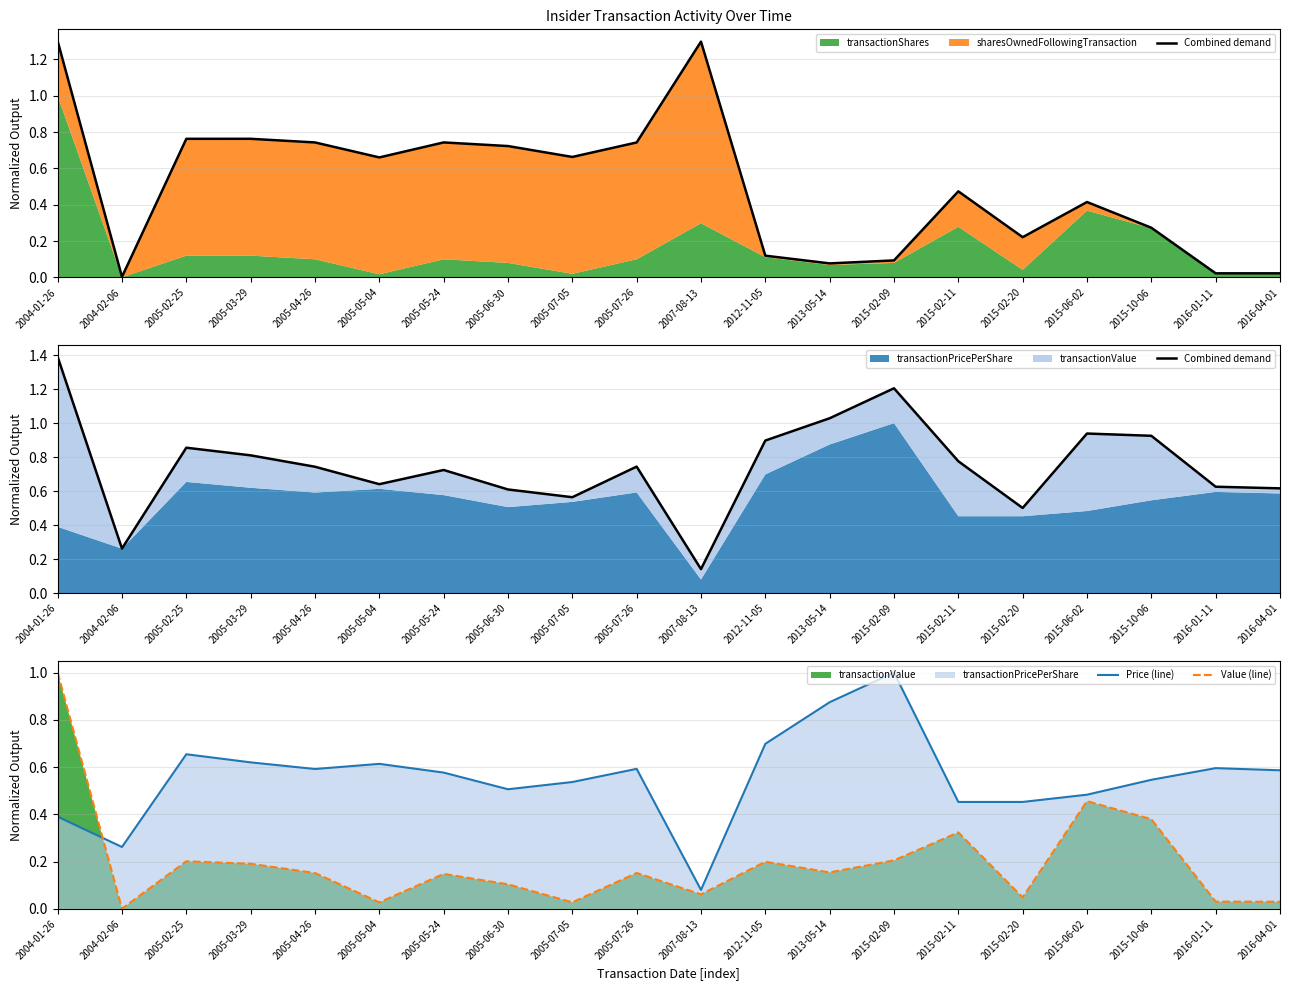

True or false: Combined demand has a value of 0.5 at 2015-02-20.

True